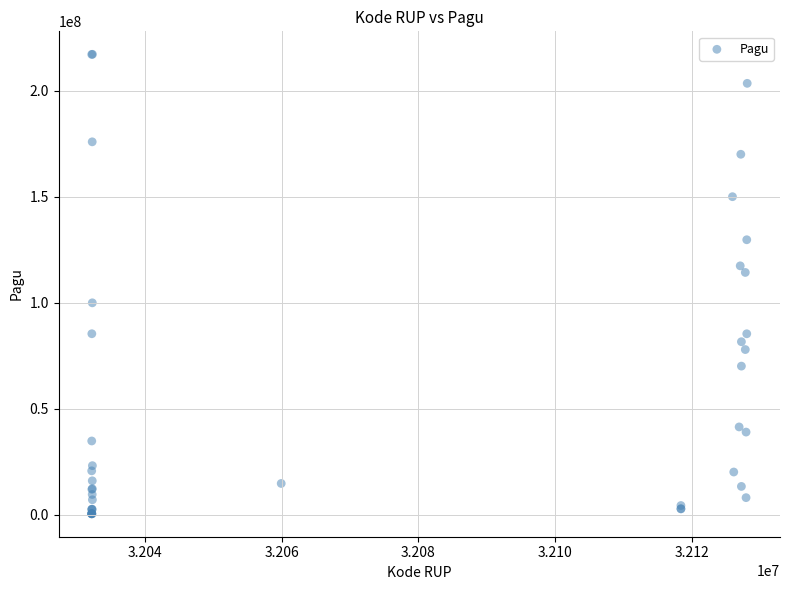

What Y value in the scatter plot is closest to 108830000?

114296000